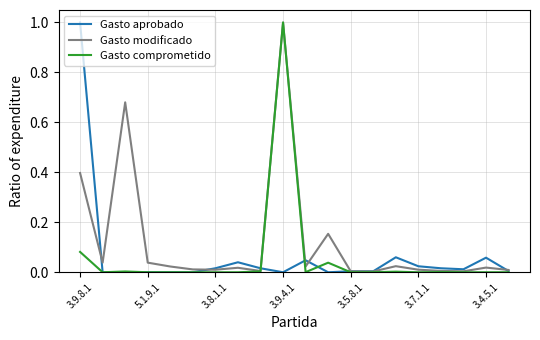

Which series has the largest total across all categories?

Gasto modificado